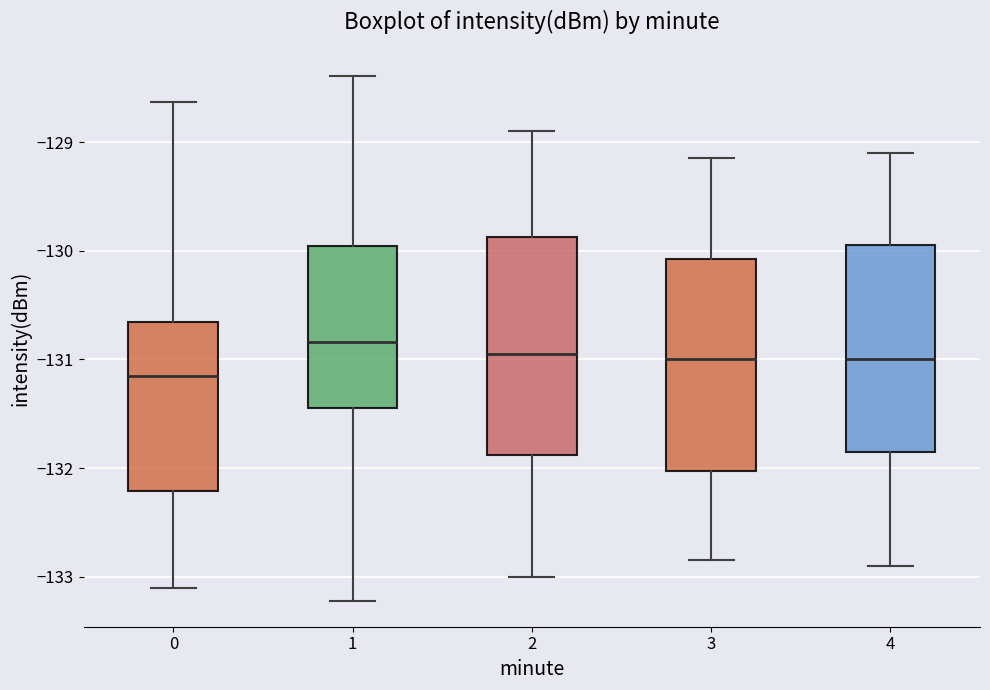

Reading left to right, read every box against the y-axis: the position of its median line, the range the box covers, and the ends of its whiskers. The values are not printed on the chart, so give them approximately, as read against the axis.

0: median -131.1, box -132.2 to -130.7, whiskers -133.1 to -128.6
1: median -130.8, box -131.4 to -130.0, whiskers -133.2 to -128.4
2: median -130.9, box -131.9 to -129.9, whiskers -133.0 to -128.9
3: median -131.0, box -132.0 to -130.1, whiskers -132.8 to -129.1
4: median -131.0, box -131.8 to -129.9, whiskers -132.9 to -129.1